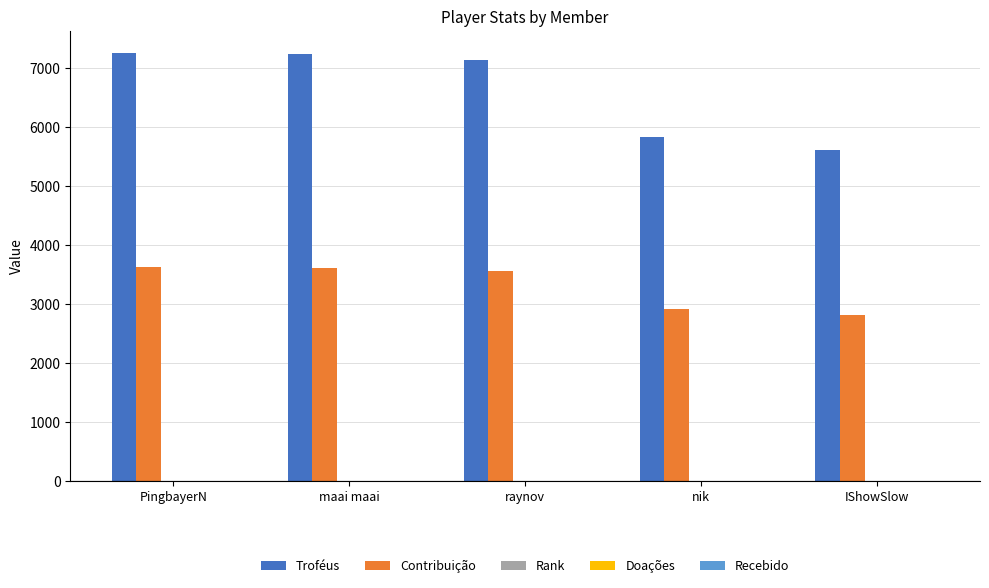

The value of Contribuição at maai maai is 1517. True or false?

False